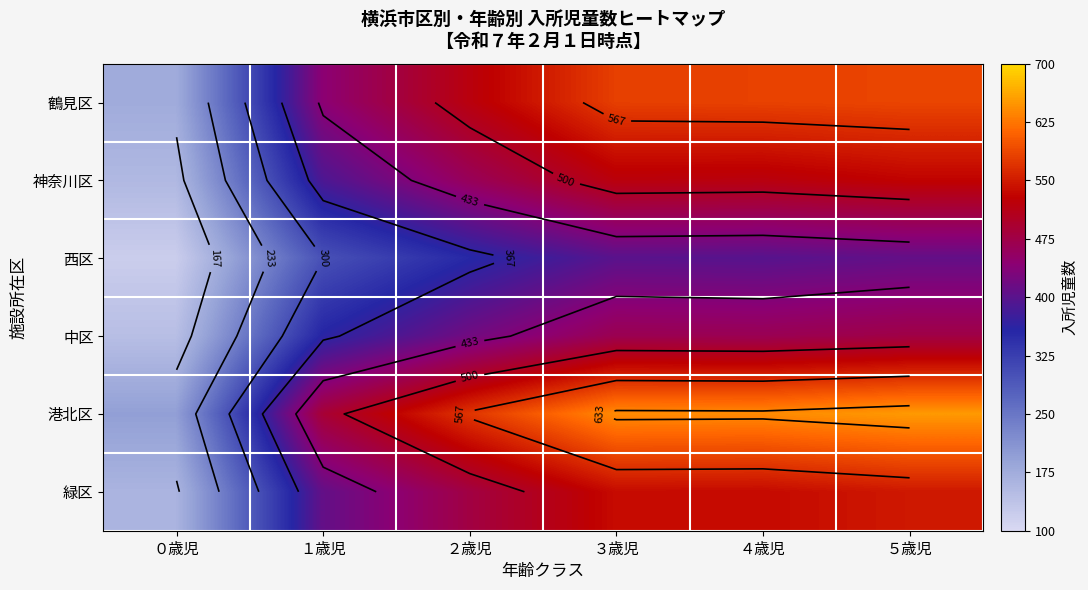

What is the difference between the maximum and minimum values in the 緑区 series?

386